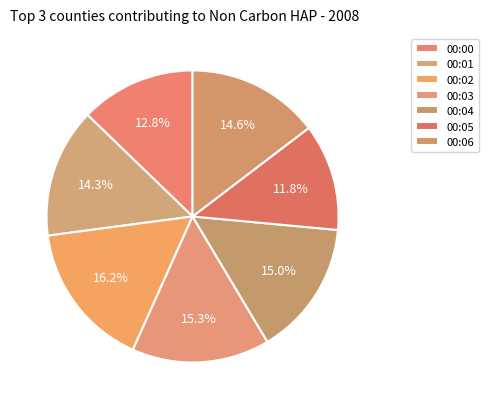

Is it true that 00:03 is 15% of the pie?

True